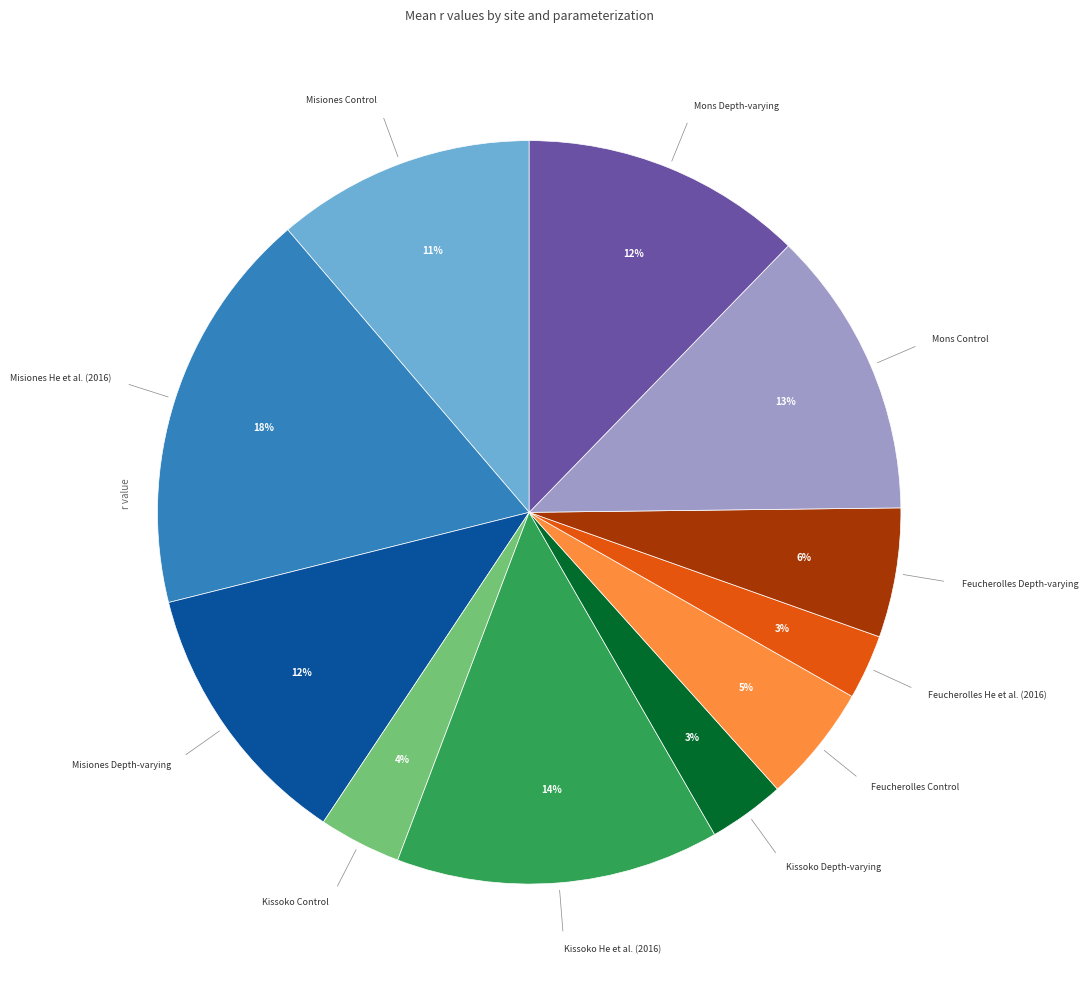

True or false: Mons Control accounts for 13% of the total.

True